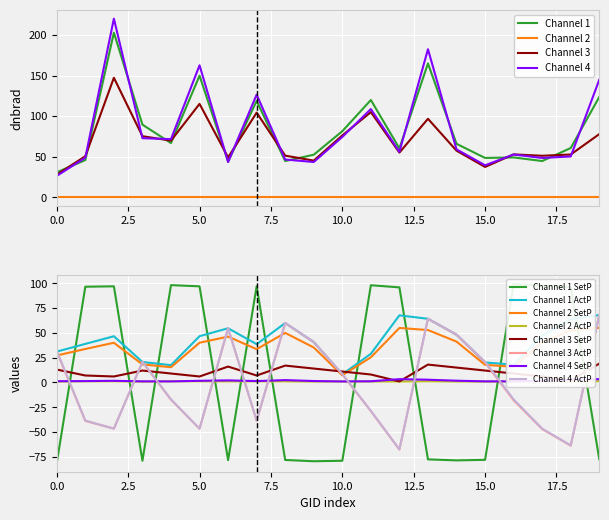

Which series ends up on top after the final intersection of Channel 3 and Channel 1?

Channel 1